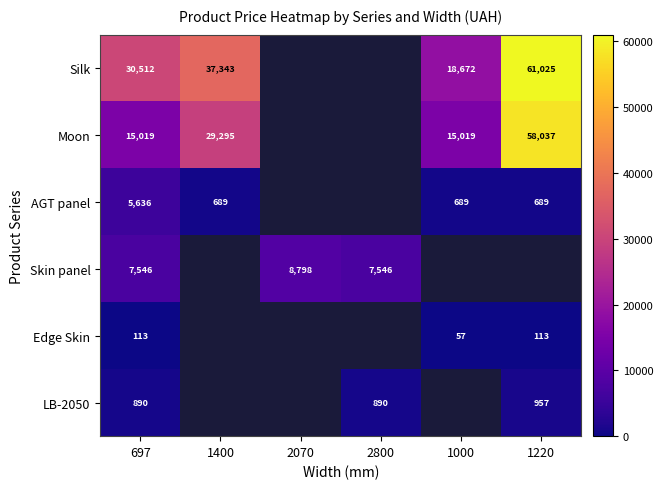

Is the value of Edge Skin at 697 greater than the value of Moon at 1400?

No